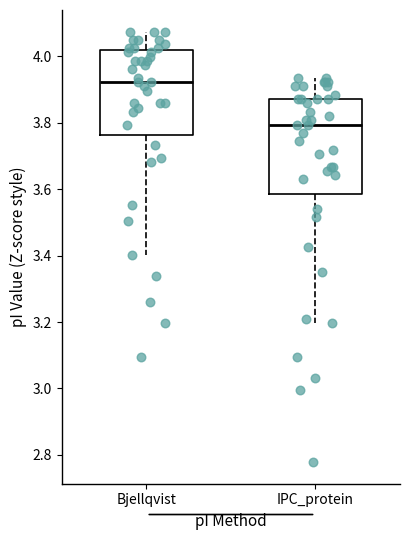

Comparing the boxes themselves (not the whiskers), which one is the tallest?

IPC_protein